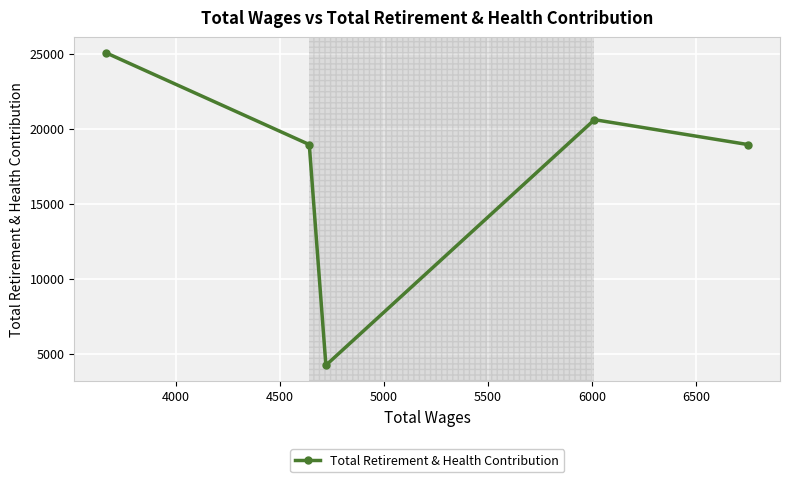

What is the maximum value shown in the chart?

25061